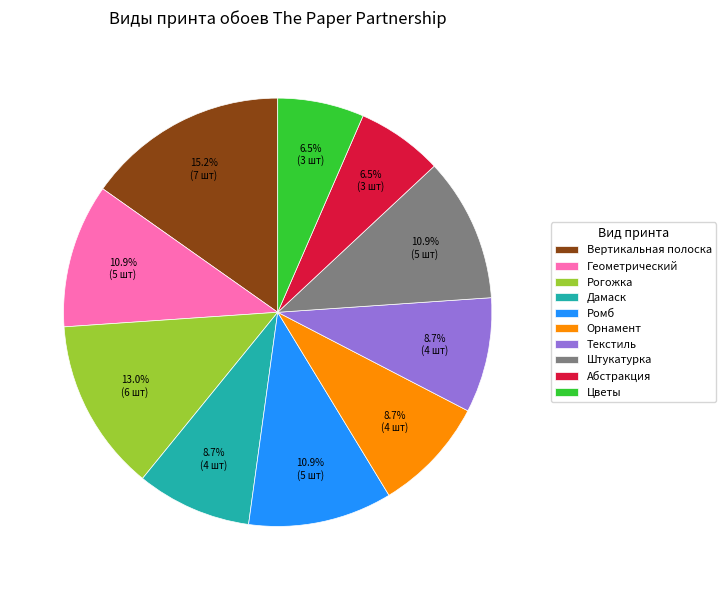

What portion of the pie excludes Рогожка?

87.0%